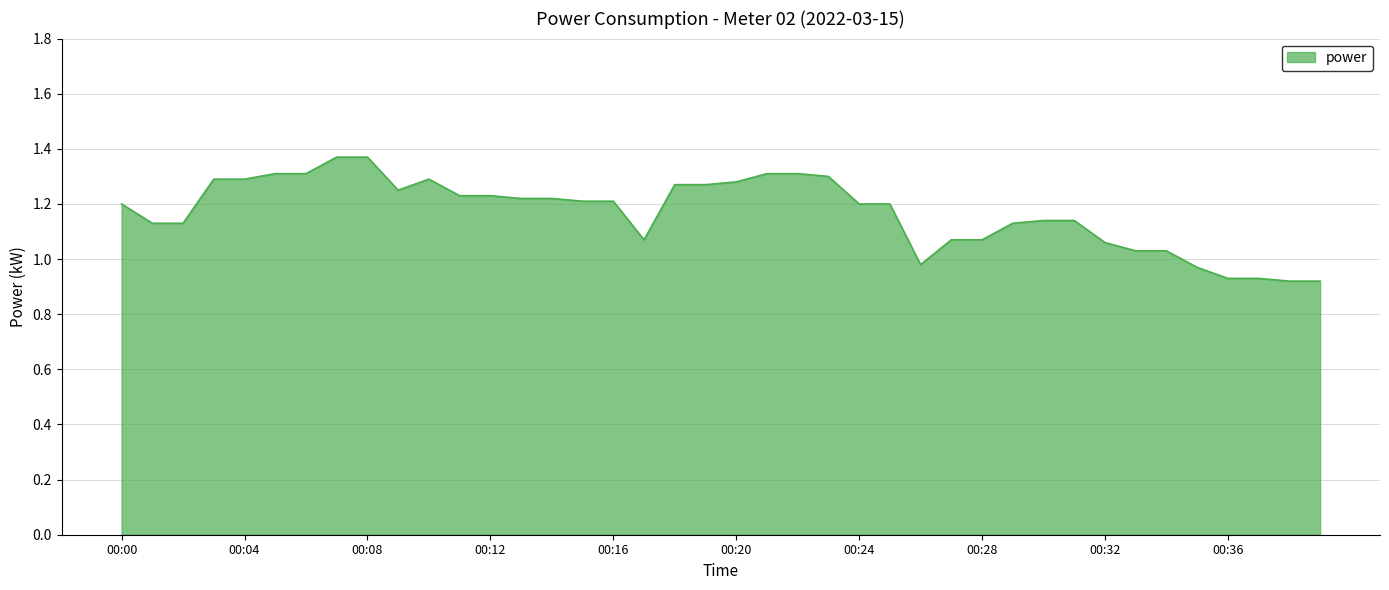

Reading left to right, extract all data points from this chart.

1.2	1.1	1.1	1.3	1.3	1.3	1.3	1.4	1.4	1.2	1.3	1.2	1.2	1.2	1.2	1.2	1.2	1.1	1.3	1.3	1.3	1.3	1.3	1.3	1.2	1.2	1.0	1.1	1.1	1.1	1.1	1.1	1.1	1.0	1.0	1.0	0.9	0.9	0.9	0.9